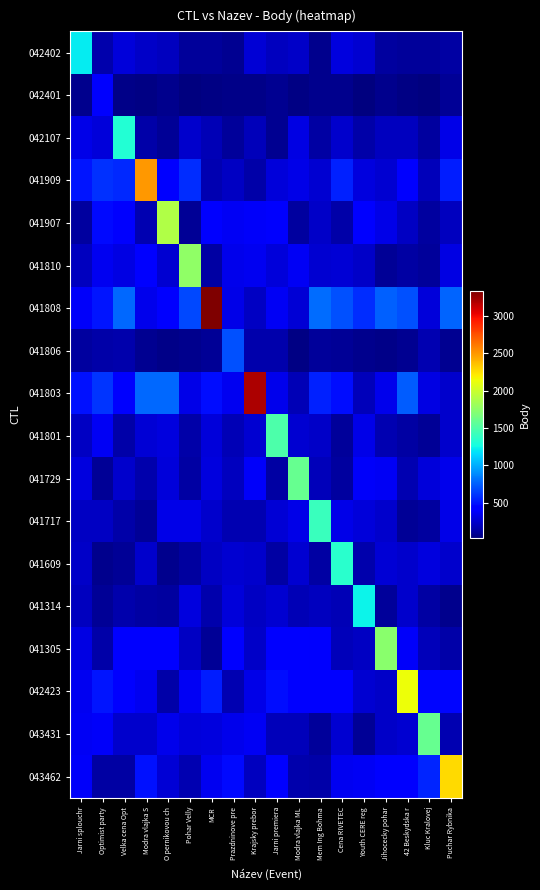

How many data points does each series have?

18